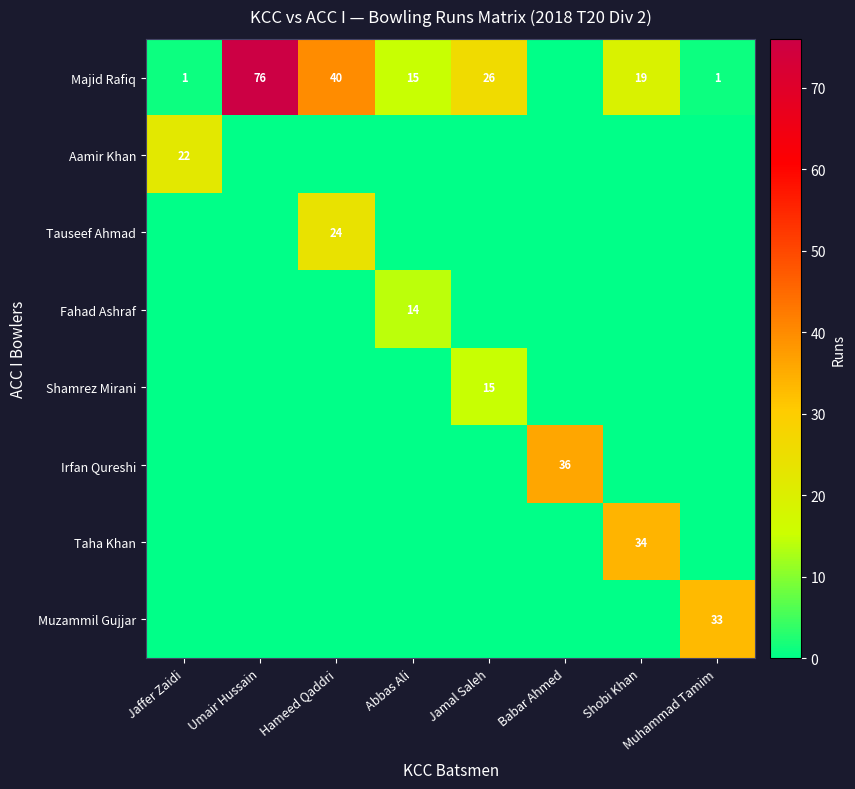

The Irfan Qureshi series shows 36 at Babar Ahmed. True or false?

True